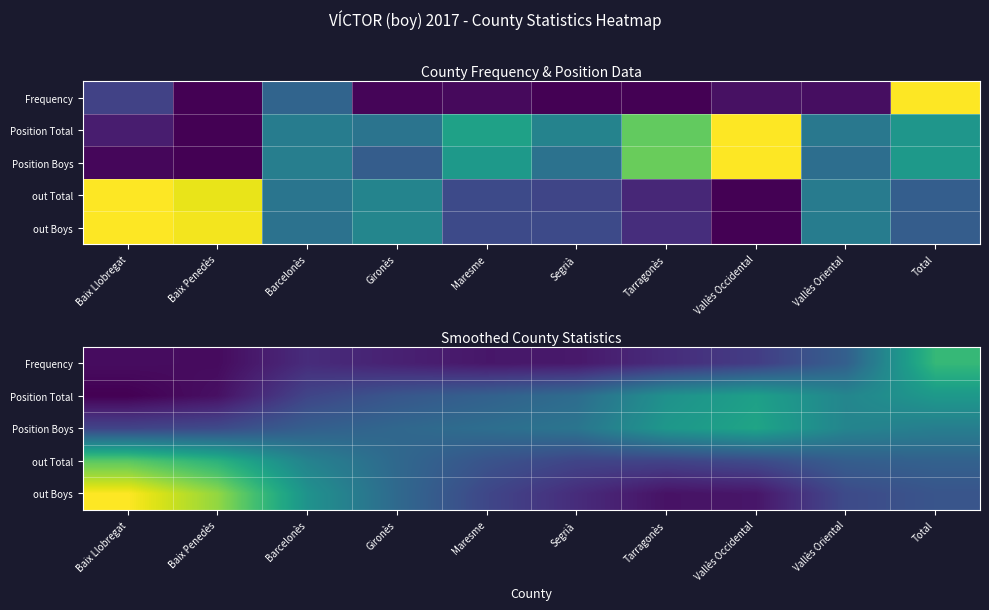

What is the sum of all Position Boys values?

4.3